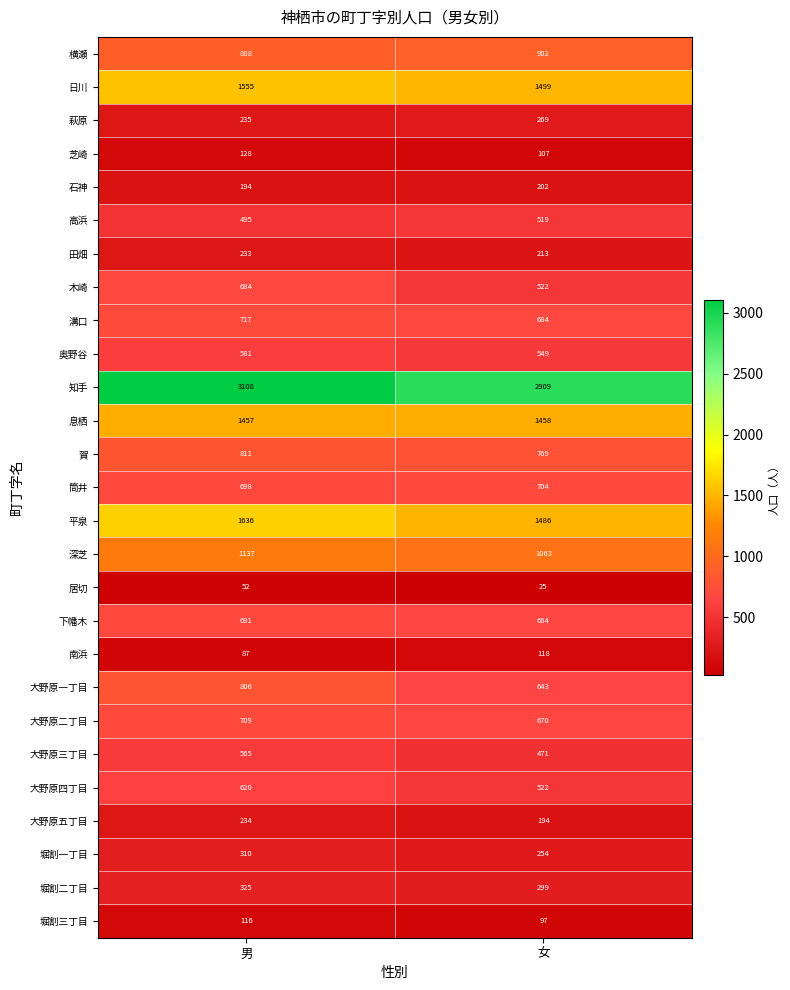

Which series has the widest spread of values?

知手